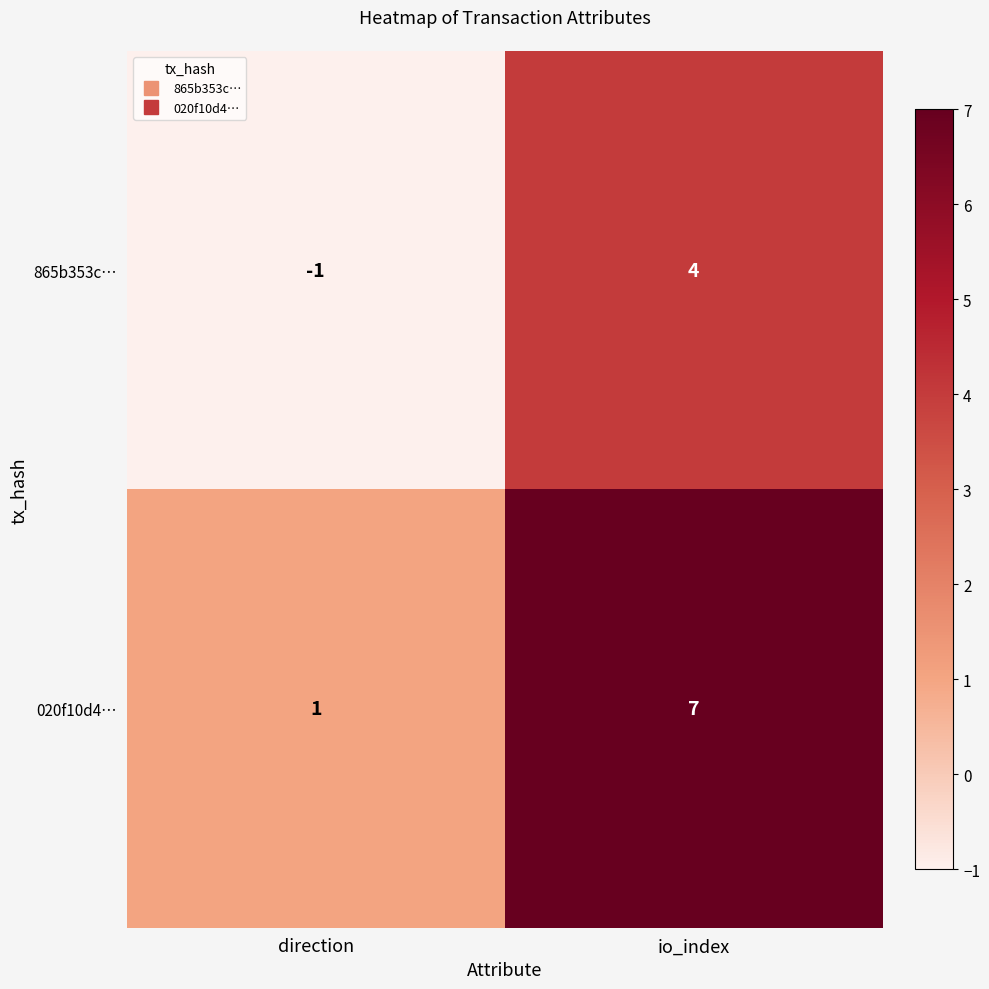

Which series has the largest total across all categories?

020f10d4…